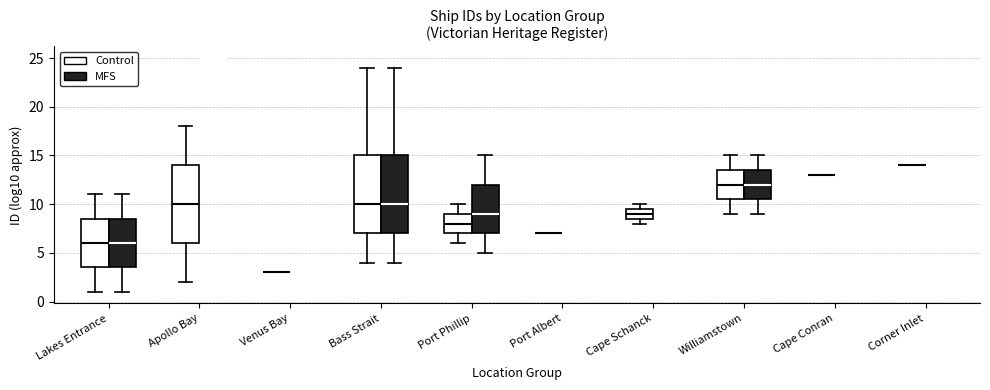

Reading left to right, transcribe this box plot: for each box, give where its median line is, the range the box spans, and where its two whiskers end, as read against the y-axis. The values are not printed on the chart, so give them approximately, as read against the axis.

Lakes Entrance (Control): median 6.0, box 3.5 to 8.5, whiskers 1.0 to 11.0
Lakes Entrance (MFS): median 6.0, box 3.5 to 8.5, whiskers 1.0 to 11.0
Apollo Bay (Control): median 10.0, box 6.0 to 14.0, whiskers 2.0 to 18.0
Apollo Bay (MFS): box collapsed to a line at 25.0, whiskers 25.0 to 25.0
Venus Bay (Control): box collapsed to a line at 3.0, whiskers 3.0 to 3.0
Venus Bay (MFS): box collapsed to a line at 3.0, whiskers 3.0 to 3.0
Bass Strait (Control): median 10.0, box 7.0 to 15.0, whiskers 4.0 to 24.0
Bass Strait (MFS): median 10.0, box 7.0 to 15.0, whiskers 4.0 to 24.0
Port Phillip (Control): median 8.0, box 7.0 to 9.0, whiskers 6.0 to 10.0
Port Phillip (MFS): median 9.0, box 7.0 to 12.0, whiskers 5.0 to 15.0
Port Albert (Control): box collapsed to a line at 7.0, whiskers 7.0 to 7.0
Port Albert (MFS): box collapsed to a line at 7.0, whiskers 7.0 to 7.0
Cape Schanck (Control): median 9.0, box 8.5 to 9.5, whiskers 8.0 to 10.0
Cape Schanck (MFS): box collapsed to a line at 17.0, whiskers 17.0 to 17.0
Williamstown (Control): median 12.0, box 10.5 to 13.5, whiskers 9.0 to 15.0
Williamstown (MFS): median 12.0, box 10.5 to 13.5, whiskers 9.0 to 15.0
Cape Conran (Control): box collapsed to a line at 13.0, whiskers 13.0 to 13.0
Cape Conran (MFS): box collapsed to a line at 13.0, whiskers 13.0 to 13.0
Corner Inlet (Control): box collapsed to a line at 14.0, whiskers 14.0 to 14.0
Corner Inlet (MFS): box collapsed to a line at 14.0, whiskers 14.0 to 14.0